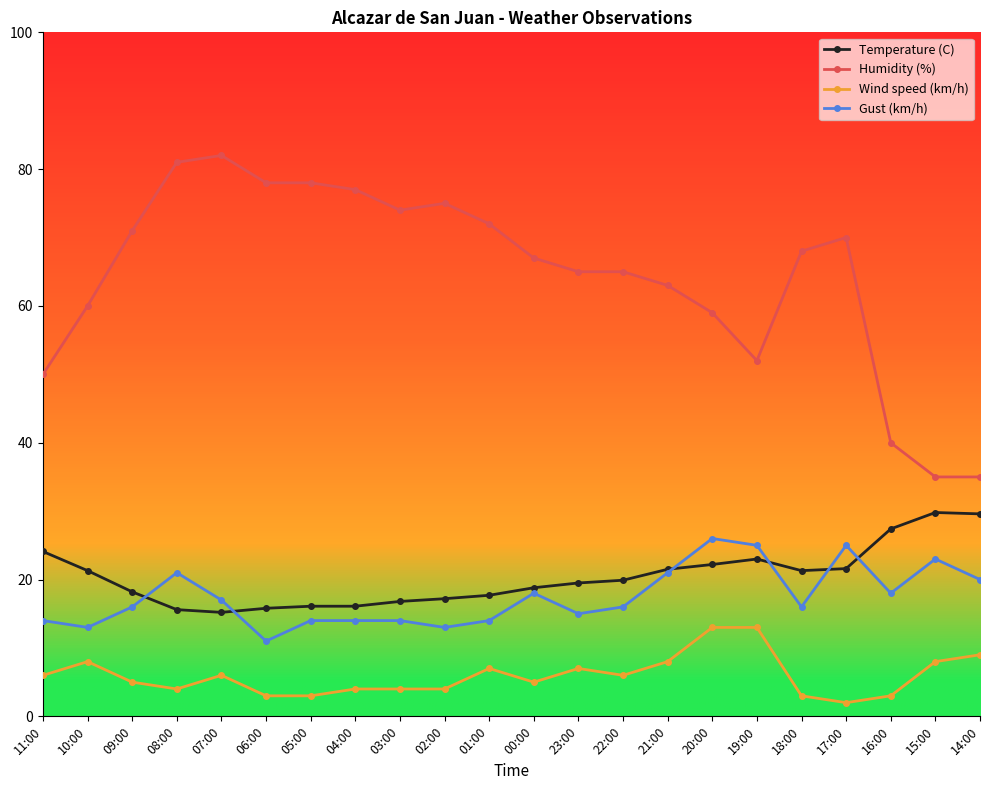

At how many categories does at least one series exceed 54?

17